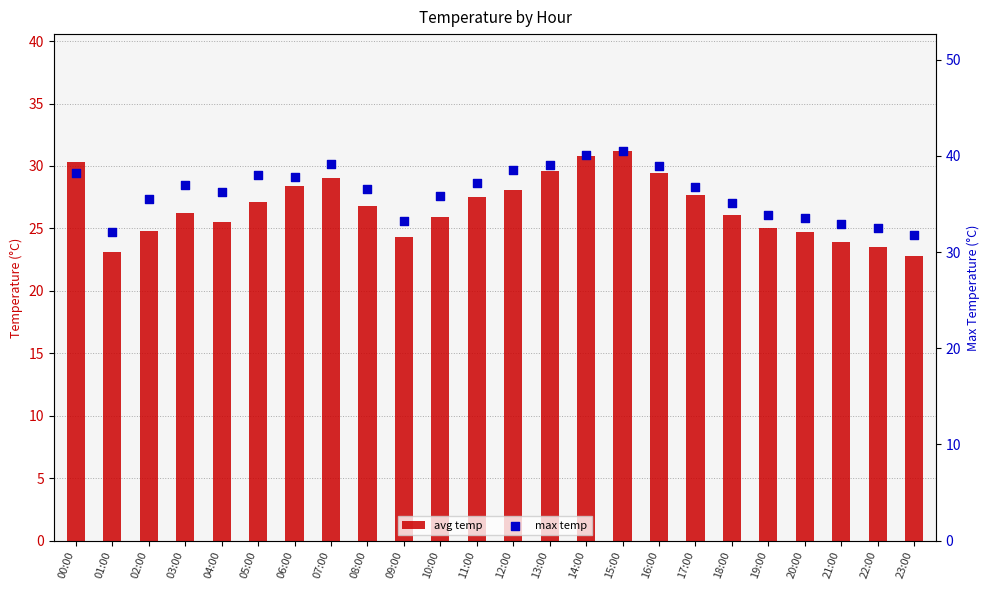

What are all the series names shown in the legend?

avg temp, max temp